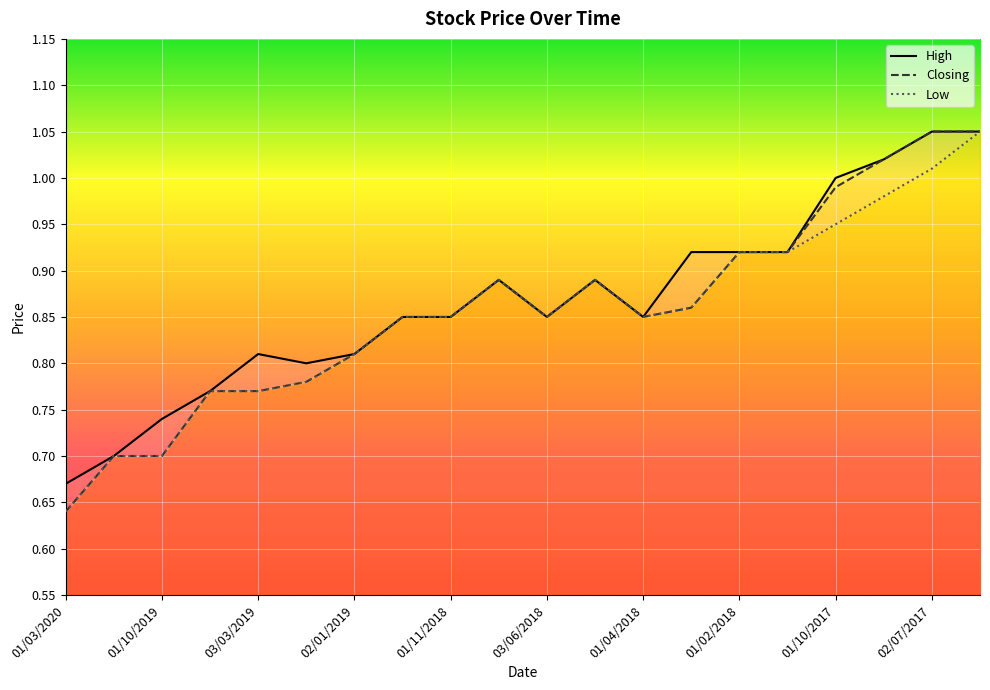

Which series changed the most between 03/03/2019 and 05/09/2017?

Closing